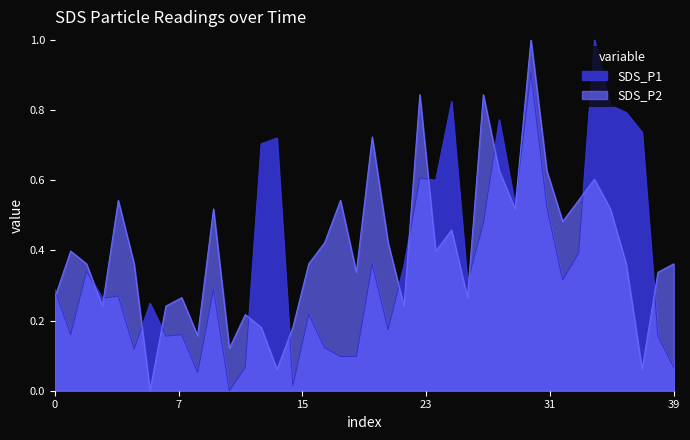

How many intersections are there between SDS_P1 and SDS_P2?

15